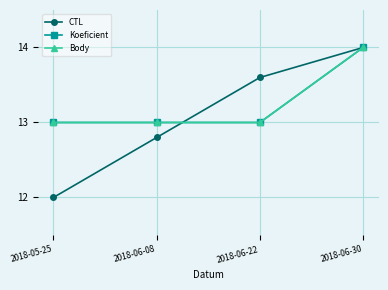

Is this an area chart (filled region under the line)?

No